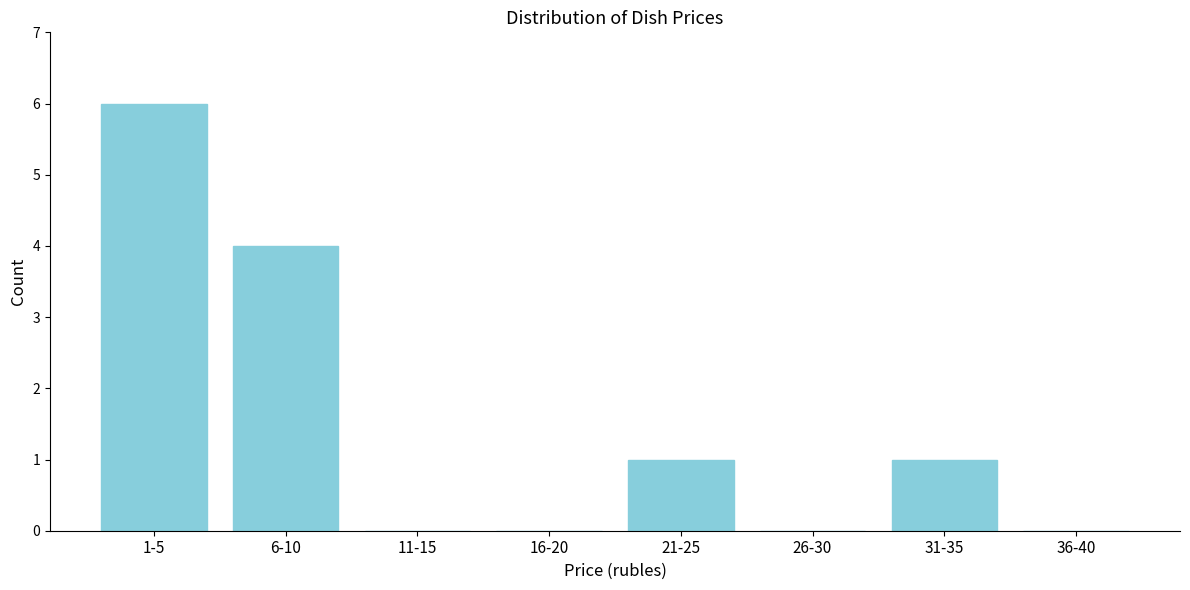

Reading right to left, transcribe all the data shown in this chart.

36-40=0	31-35=1	26-30=0	21-25=1	16-20=0	11-15=0	6-10=4	1-5=6